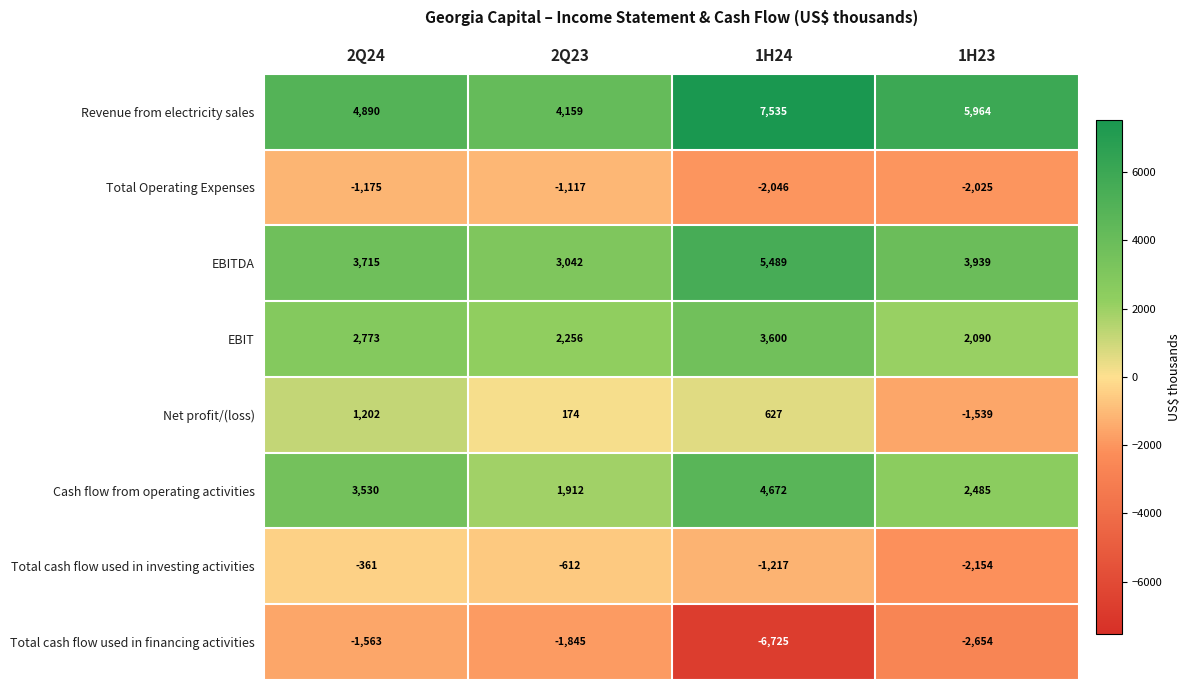

Which series has the largest range (max minus min)?

Total cash flow used in financing activities